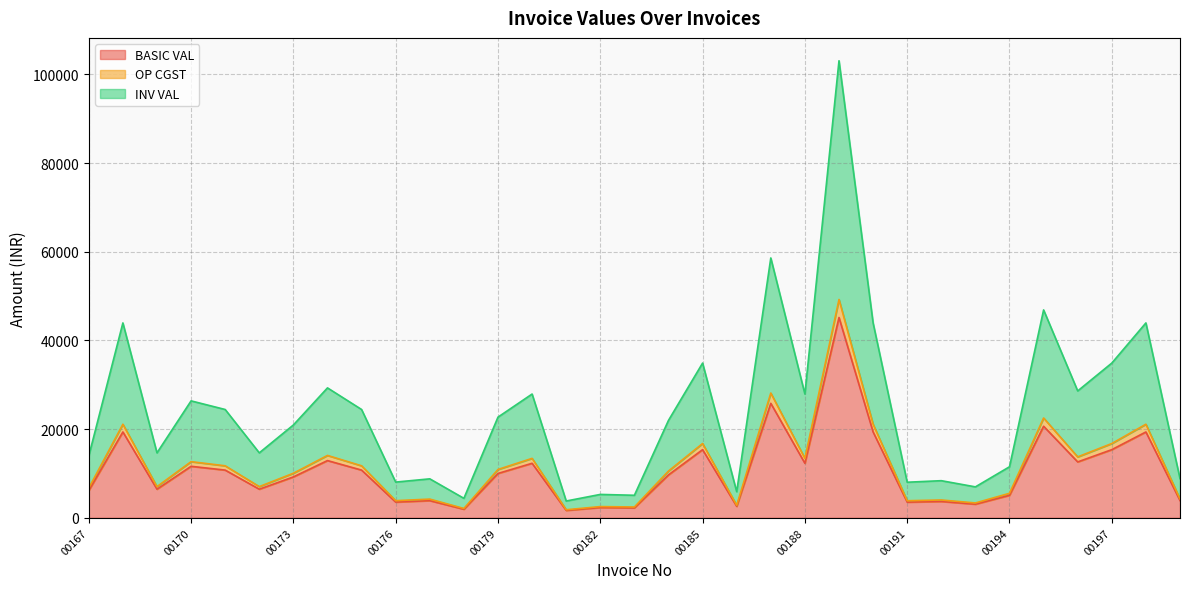

At which label does BASIC VAL reach its peak?

00189